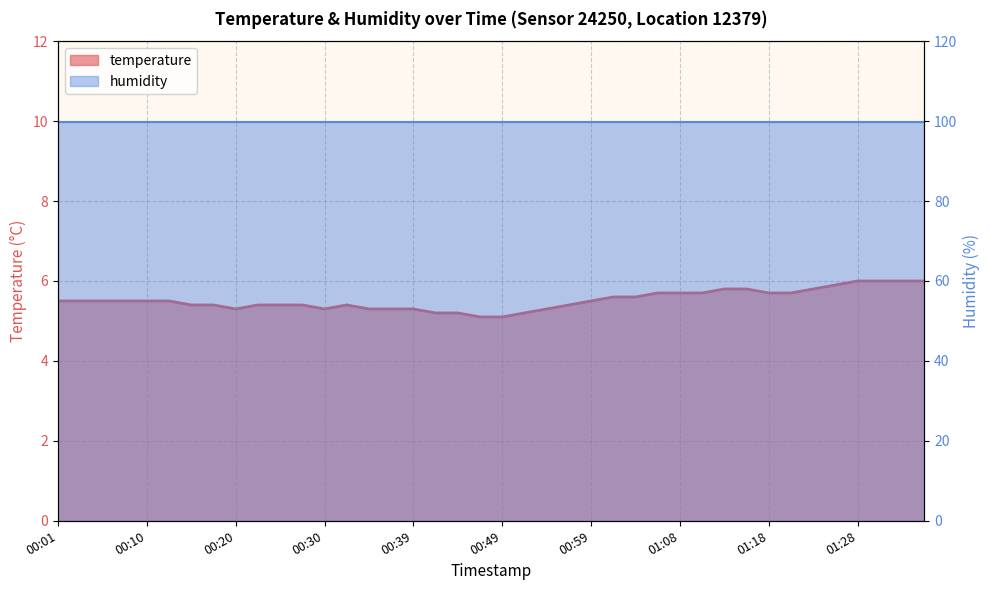

Reading left to right, extract all data points from this chart.

5.5	5.5	5.5	5.5	5.5	5.5	5.4	5.4	5.3	5.4	5.4	5.4	5.3	5.4	5.3	5.3	5.3	5.2	5.2	5.1	5.1	5.2	5.3	5.4	5.5	5.6	5.6	5.7	5.7	5.7	5.8	5.8	5.7	5.7	5.8	5.9	6.0	6.0	6.0	6.0